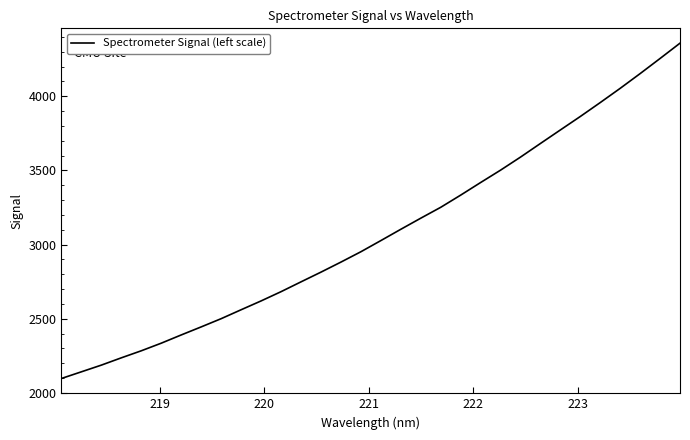

What is the minimum value shown in the chart?

2097.3